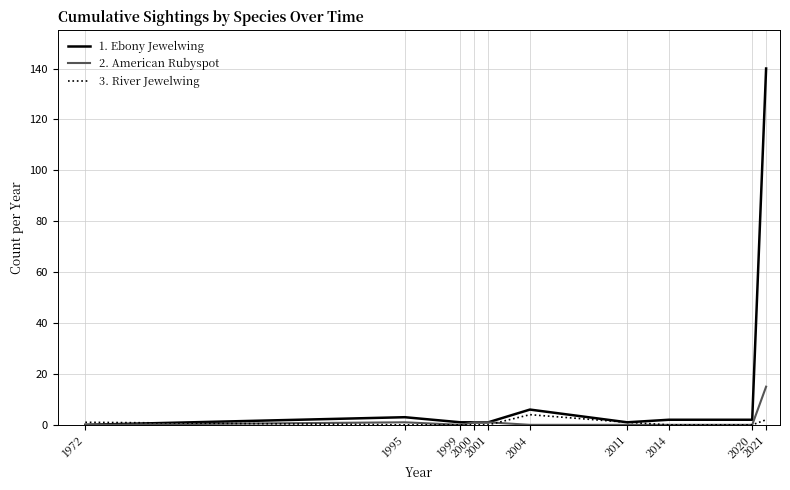

What is the sum of all 2. American Rubyspot values?

18